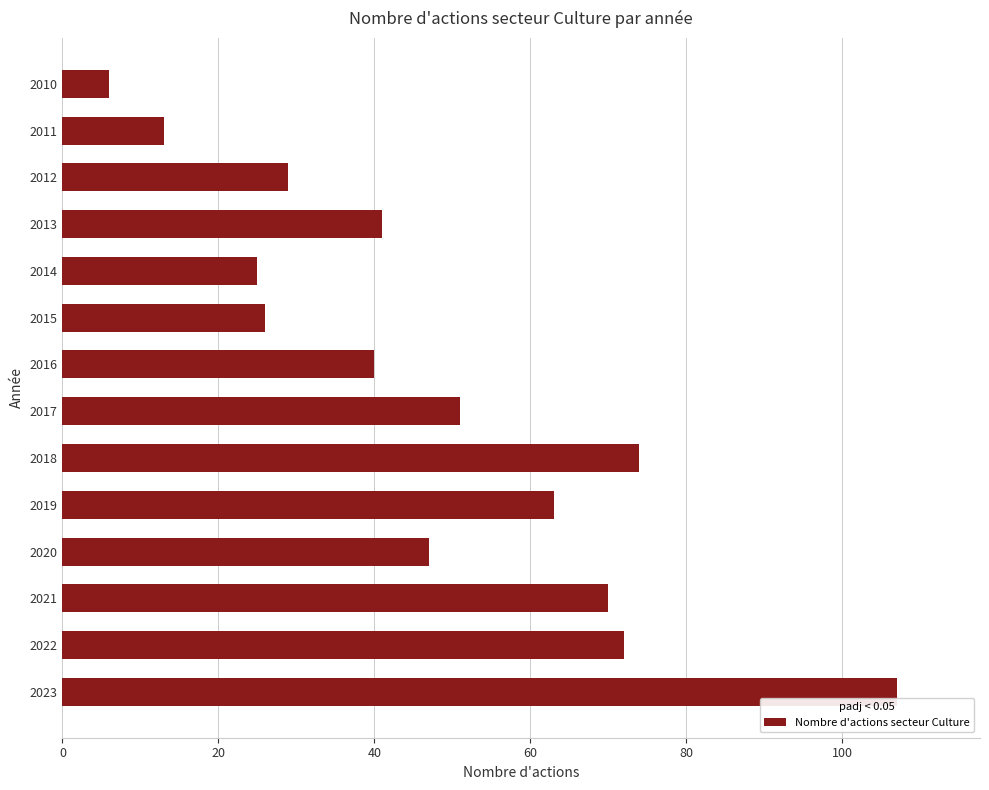

List the labels in order of value, largest first.

2023, 2018, 2022, 2021, 2019, 2017, 2020, 2013, 2016, 2012, 2015, 2014, 2011, 2010